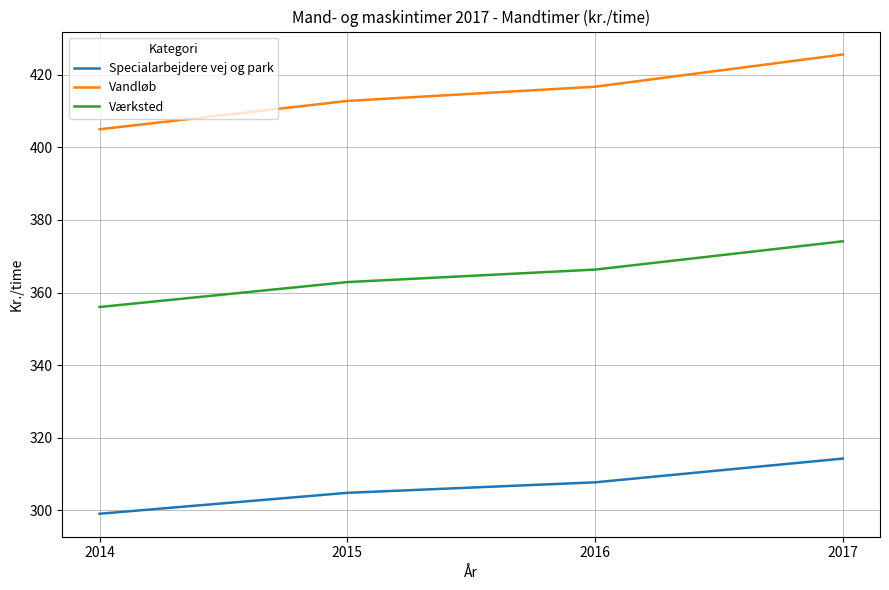

Rank the series at 2017 from lowest to highest value.

Specialarbejdere vej og park, Værksted, Vandløb